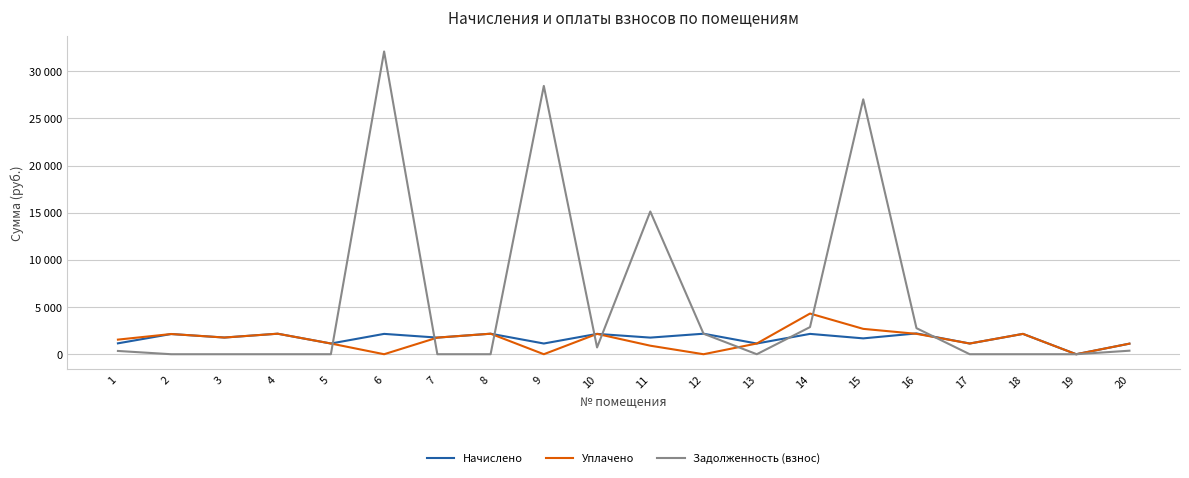

Is this an area chart (filled region under the line)?

No